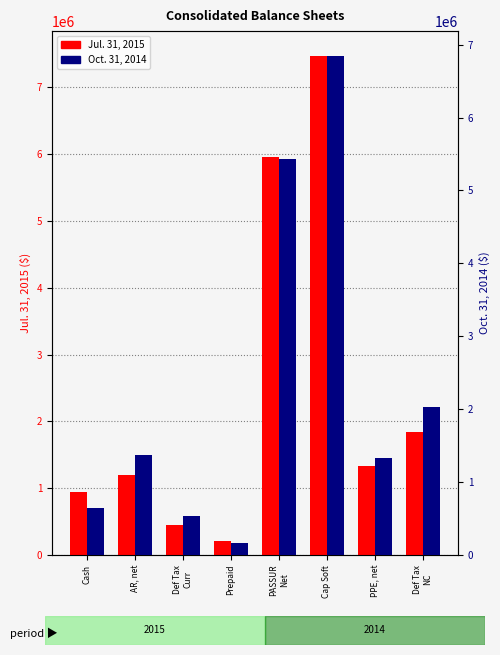

At how many categories does at least one series exceed 5967114?

1